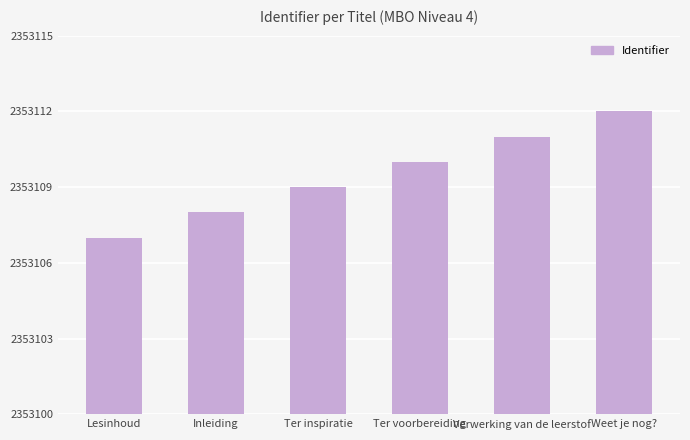

What value does the data have at Lesinhoud?

2353107